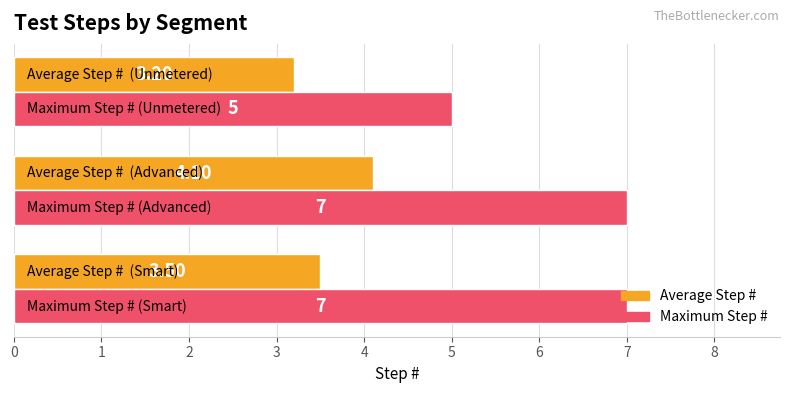

What is the difference between the second highest and minimum values in the Maximum Step # series?

2.0